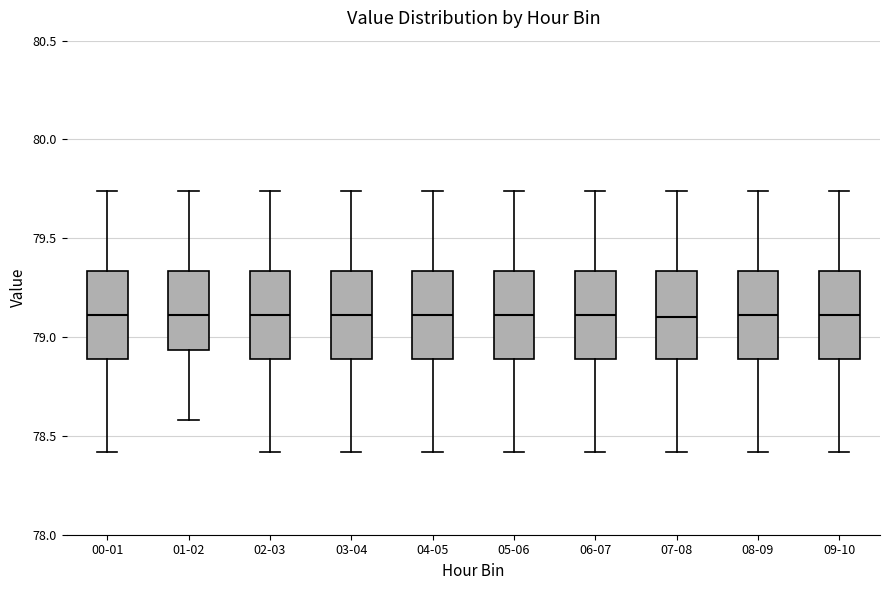

Where is the upper edge of the box for 00-01 on the y-axis? The values are not printed on the chart, so give them approximately, as read against the axis.

79.35